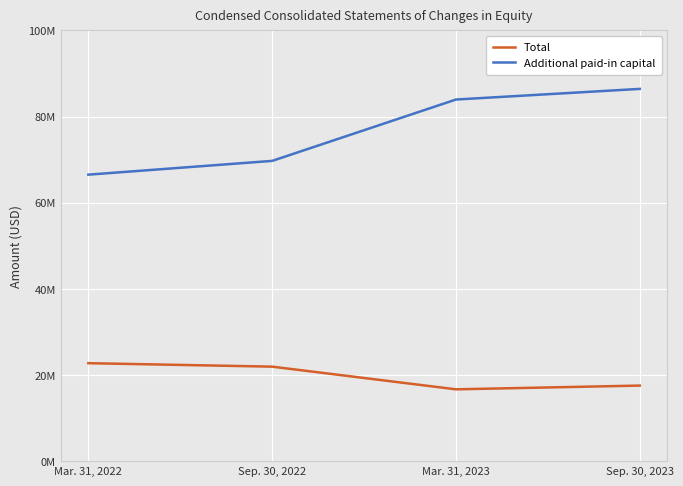

What is the spread (max minus min) of values at Sep. 30, 2023?

68890549